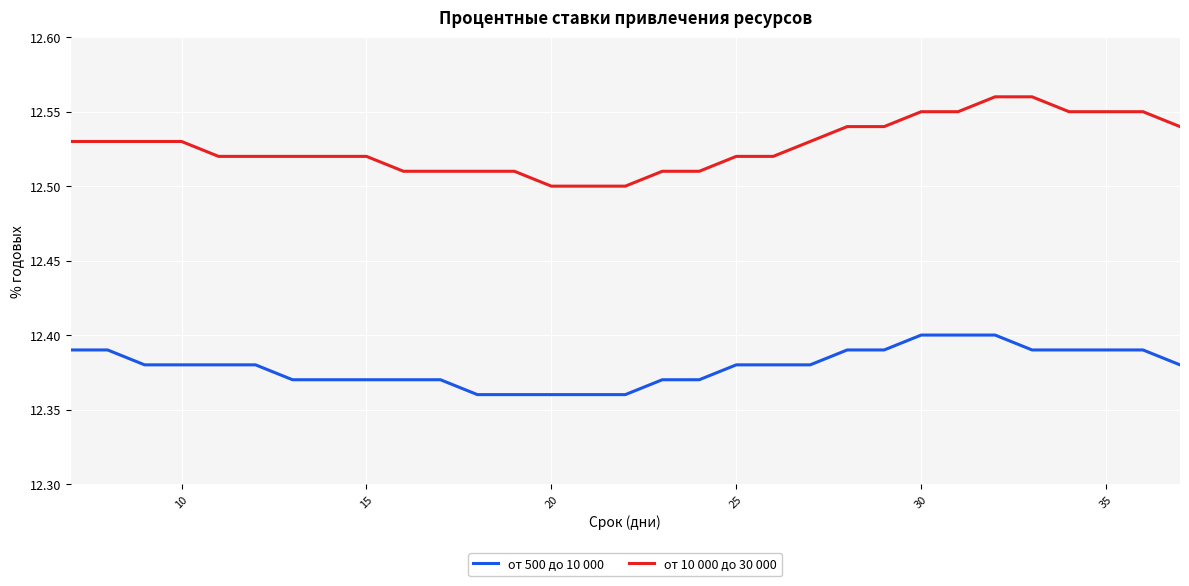

Which series has the largest total across all categories?

от 10 000 до 30 000